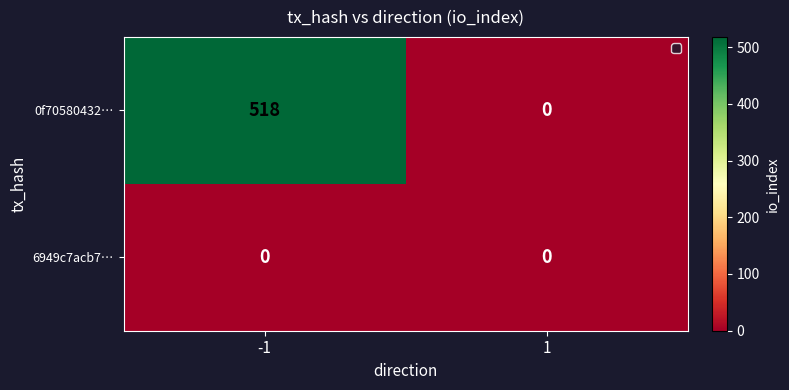

Which series has the largest range (max minus min)?

0f70580432…